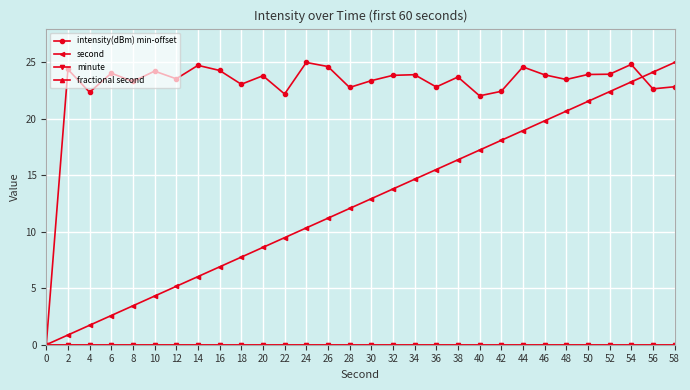

Does the chart have visible grid lines?

Yes